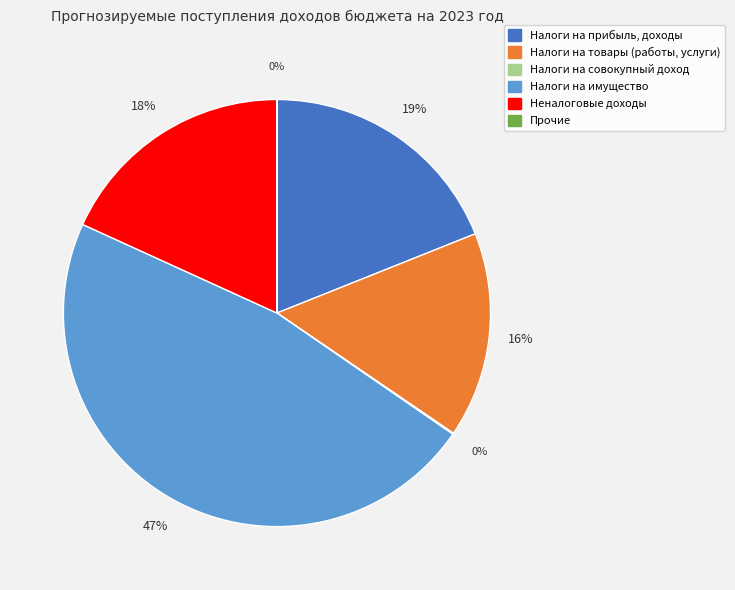

To the nearest percent, what is the difference between the largest and smallest slice percentages?

47%